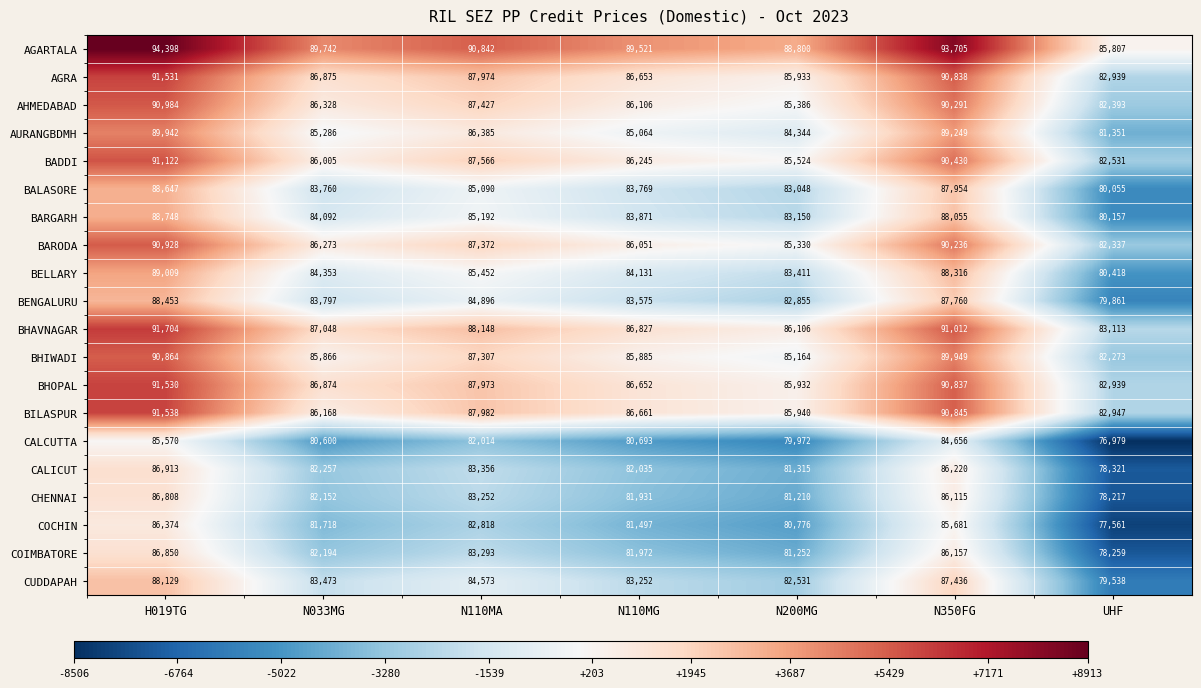

List the labels in order of AURANGBDMH value, largest first.

H019TG, N350FG, N110MA, N033MG, N110MG, N200MG, UHF